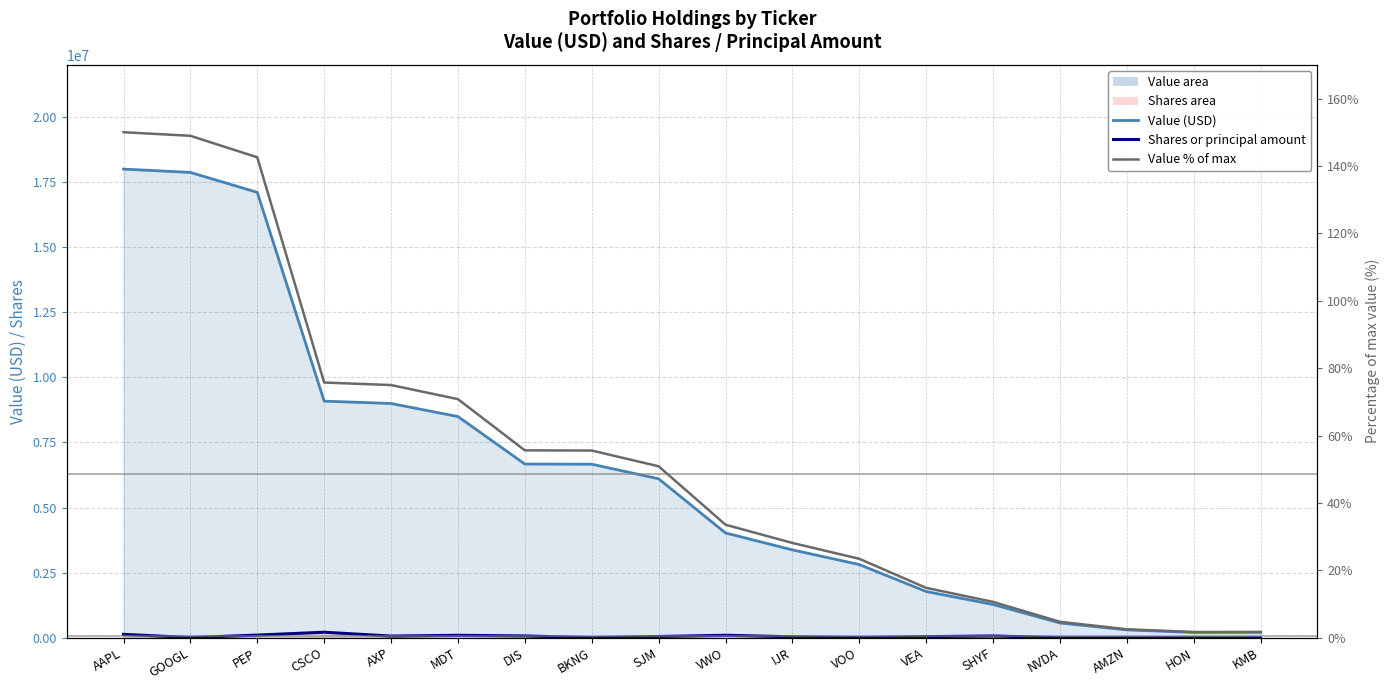

What is the difference between the Value % of max values at GOOGL and AAPL?

1.1